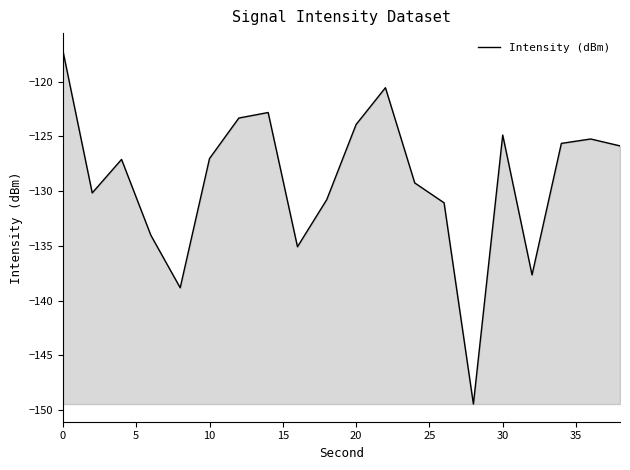

Does the chart display data point markers on the line(s)?

No